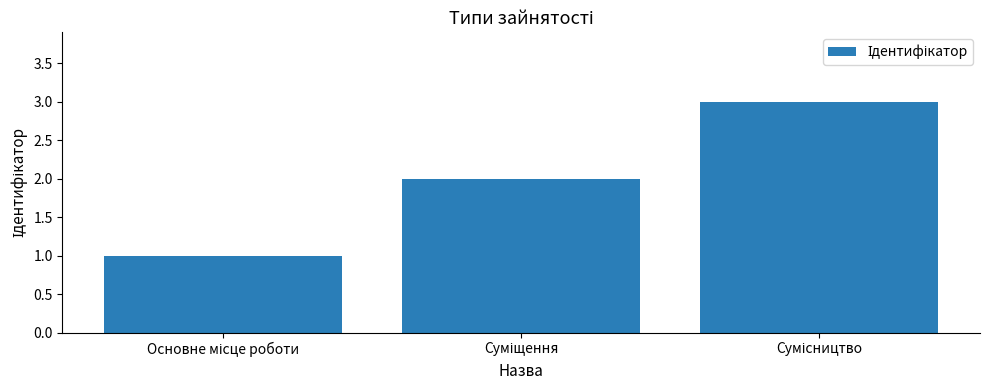

Reading left to right, transcribe all the data shown in this chart.

1	2	3